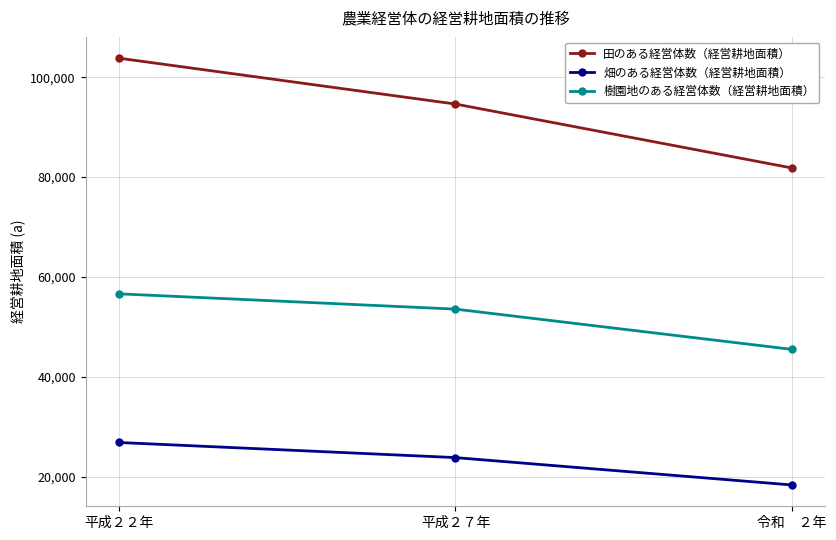

At which category does the chart reach its minimum across all series?

令和　２年